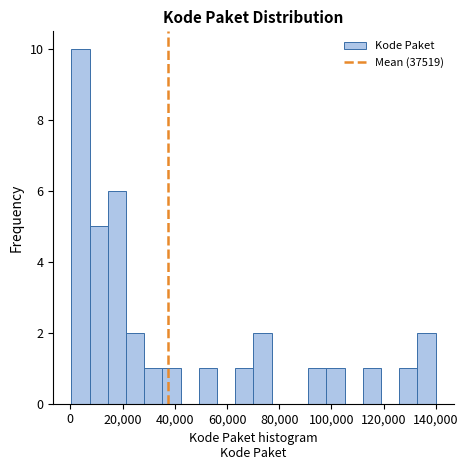

Around what value on the x-axis is the tallest bar? Give the approximate position of its centre, as read against the axis.

4000